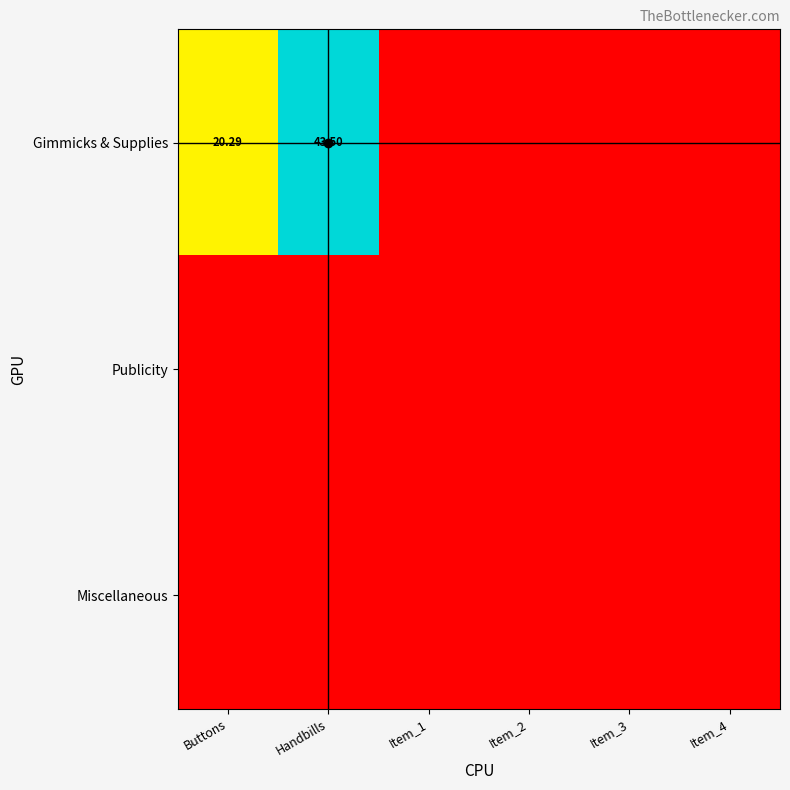

Between Buttons and Item_3, which is larger?

Buttons